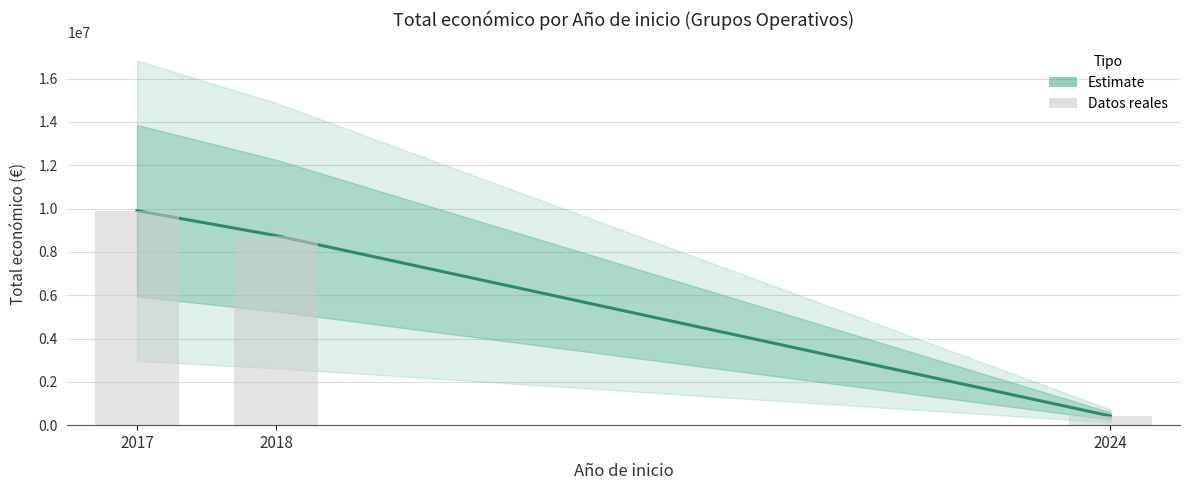

The value at 2017 is 9900193. True or false?

True